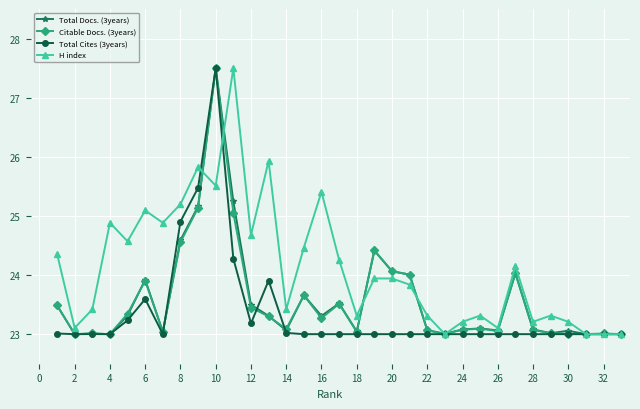

What is the difference between the maximum and minimum values in the H index series?

4.5